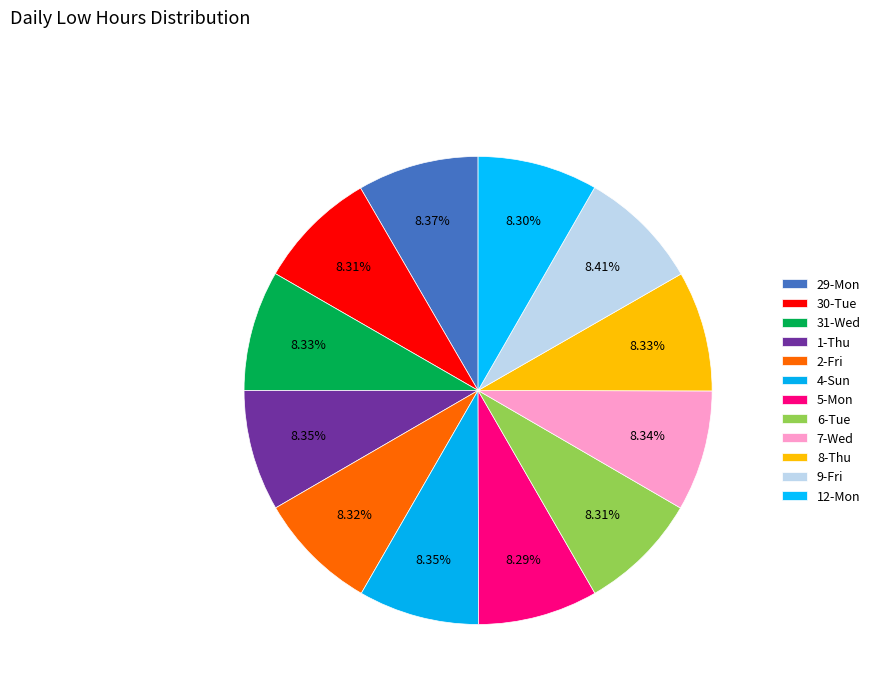

Which slice is the smallest?

5-Mon